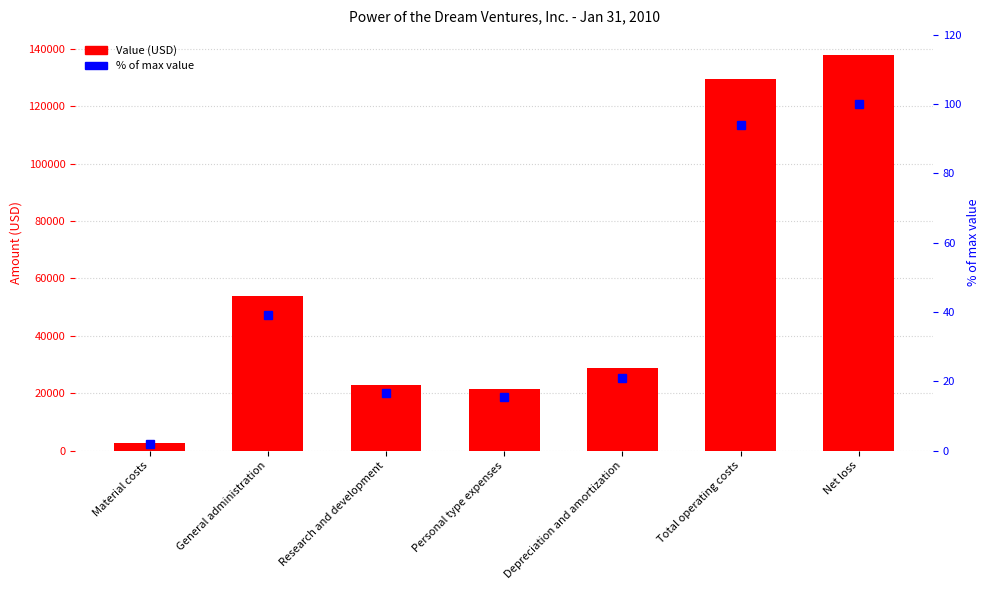

How many distinct data groups are displayed?

2